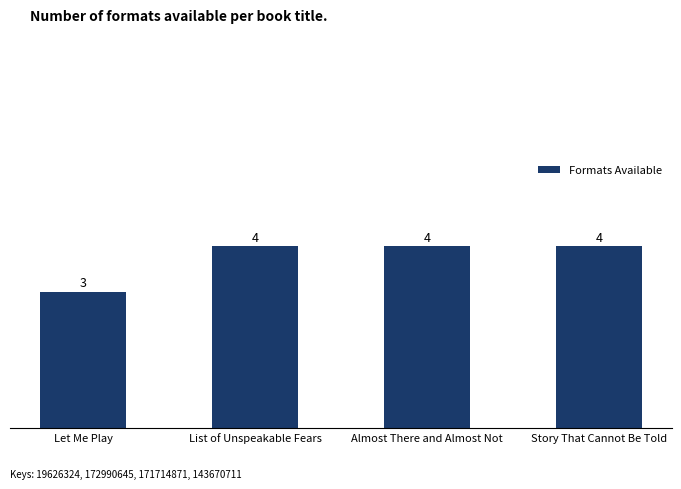

The chart shows a value of 4 at Almost There and Almost Not. True or false?

True